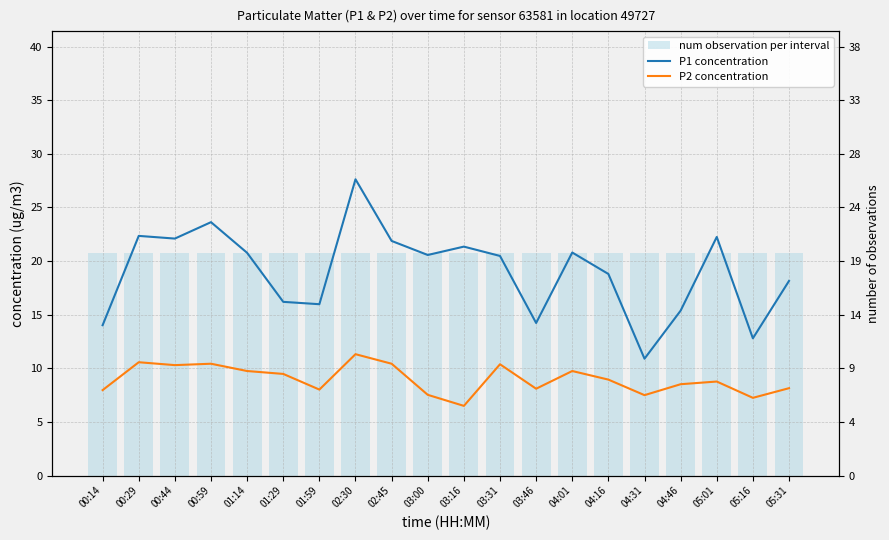

Which category has the lowest value in the num observation per interval series?

00:14